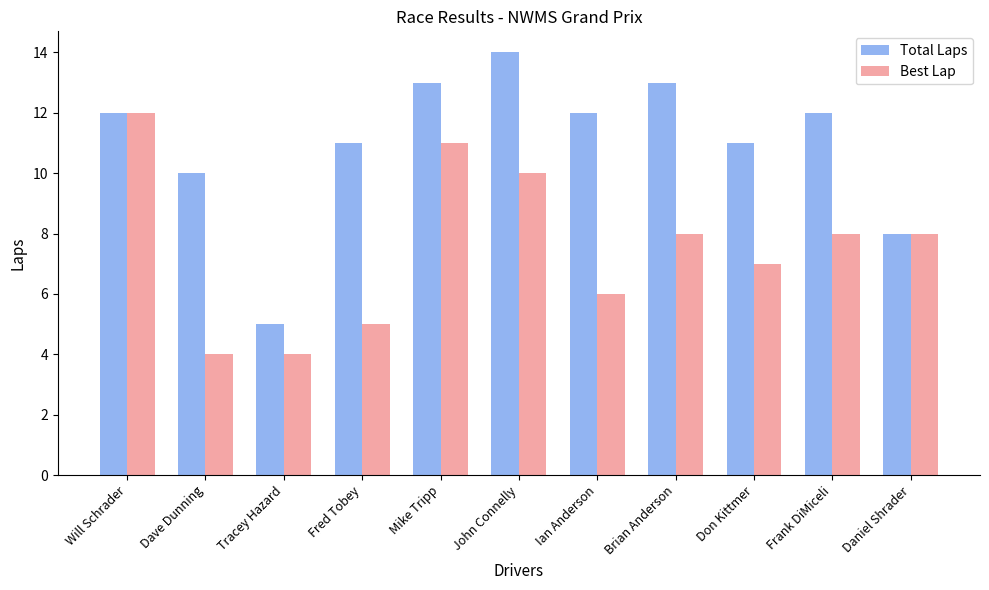

What position from the left is Will Schrader?

1